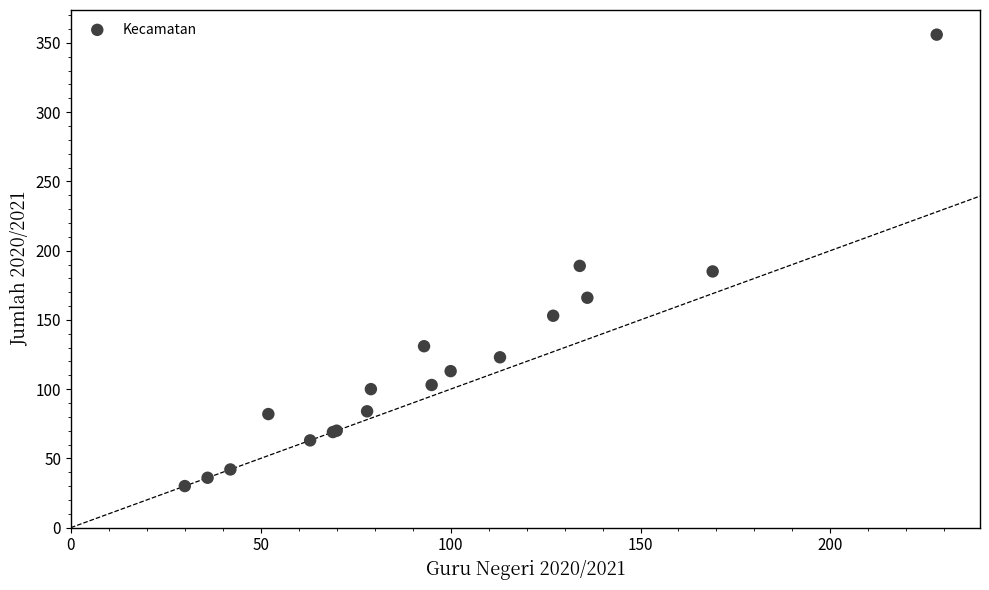

What Y value in the scatter plot is closest to 193?

189